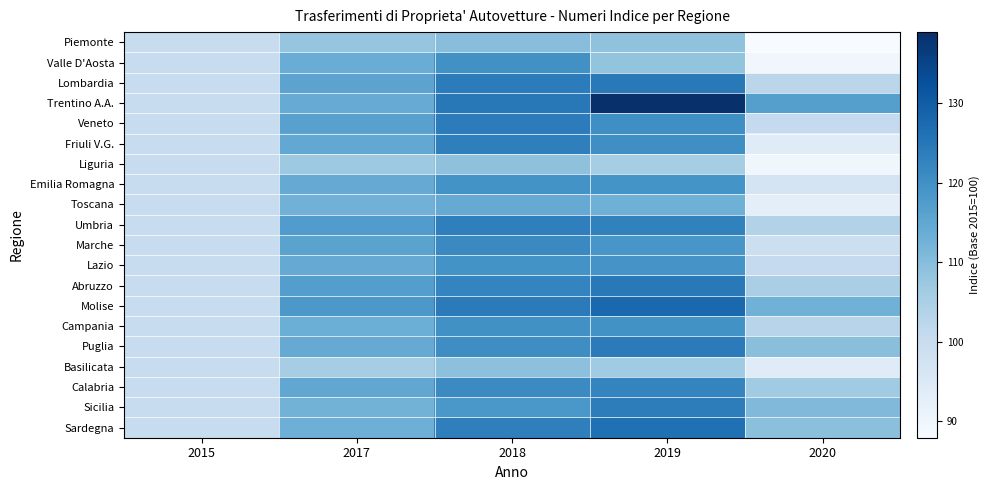

Which series has the largest range (max minus min)?

Trentino A.A.